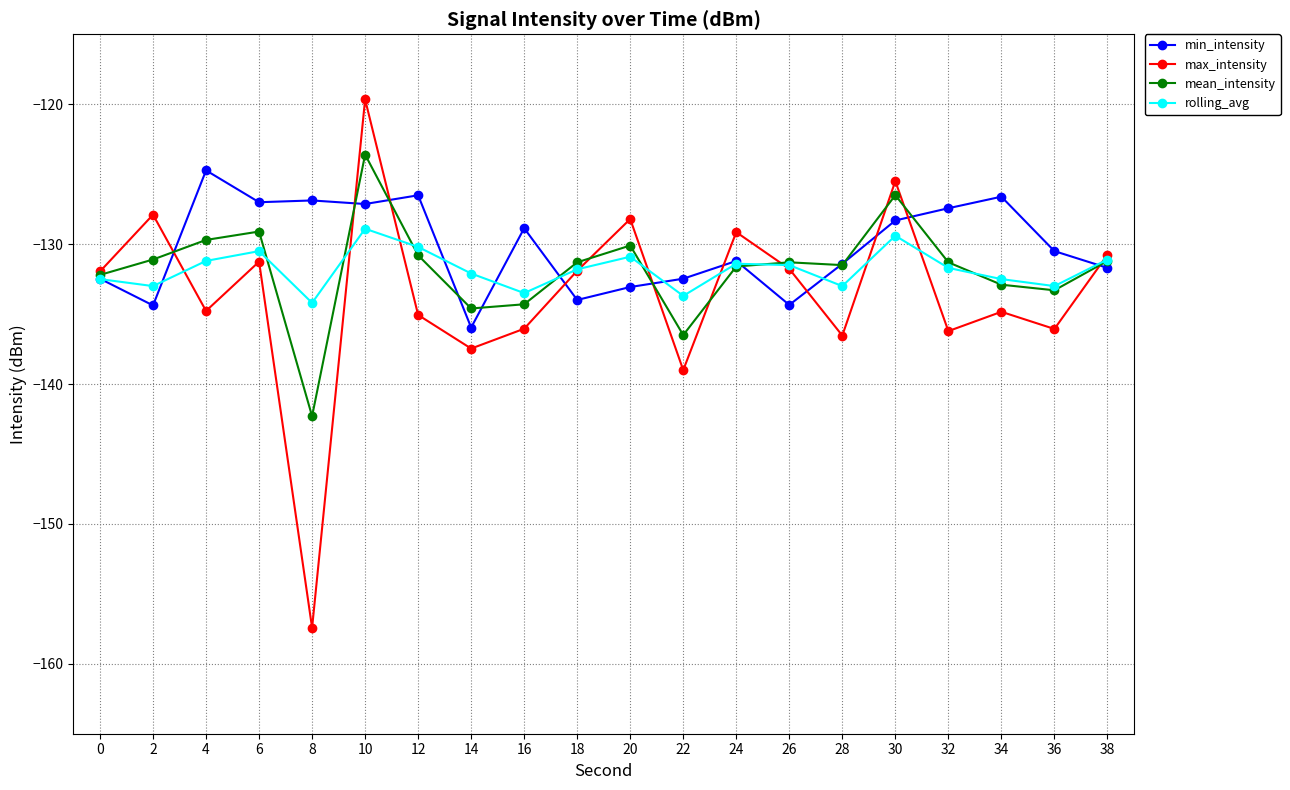

At which label does rolling_avg reach its peak?

10